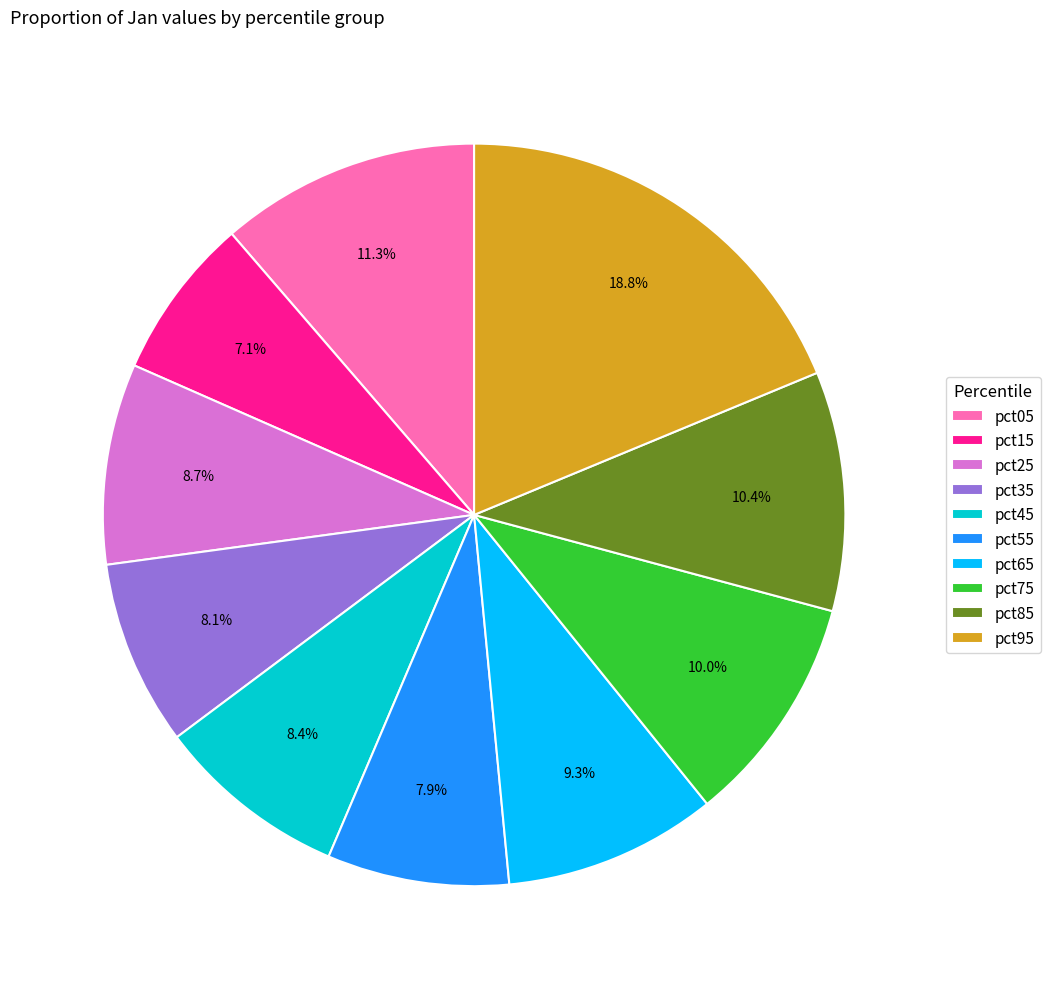

What is the largest slice in the pie chart?

pct95